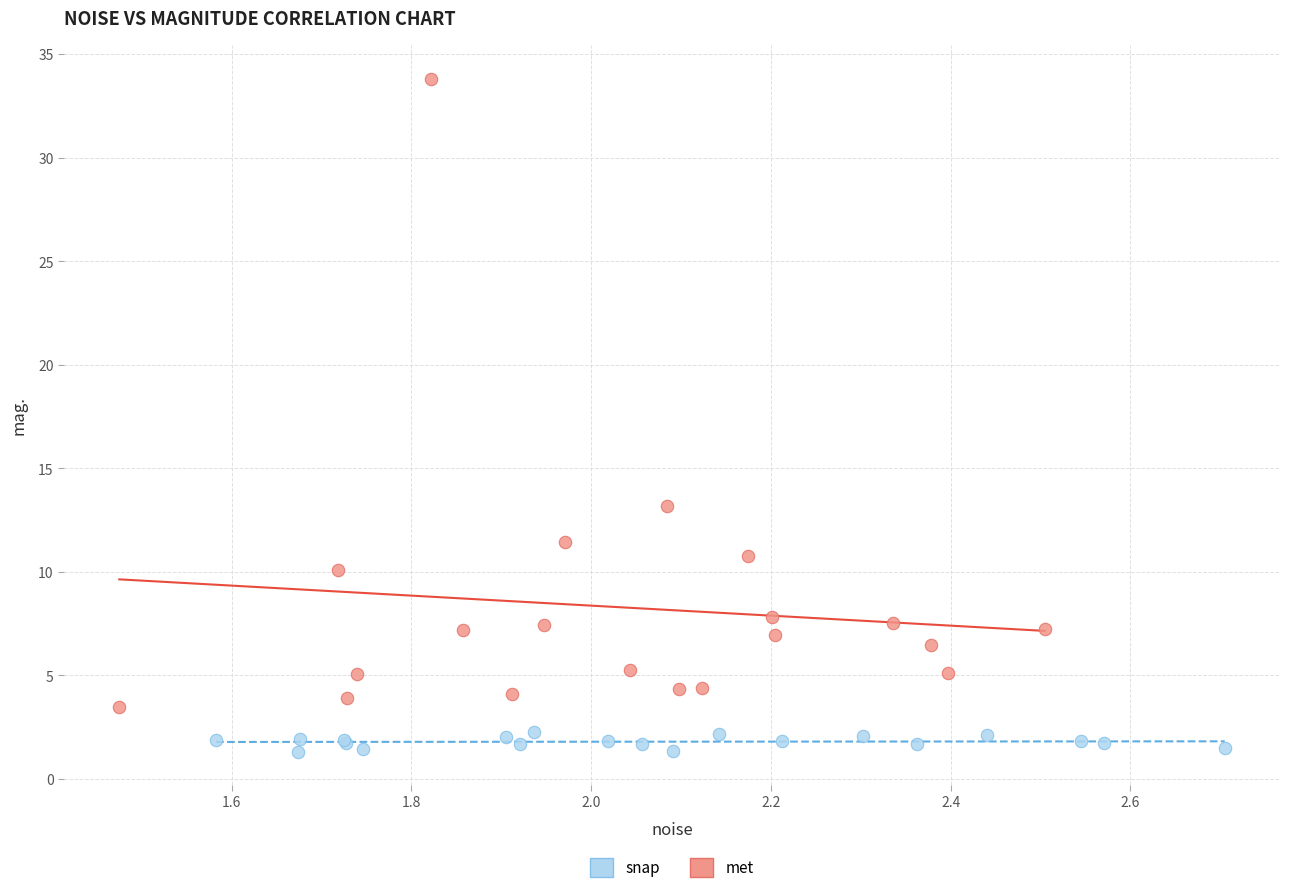

Which series reaches the maximum Y coordinate?

met